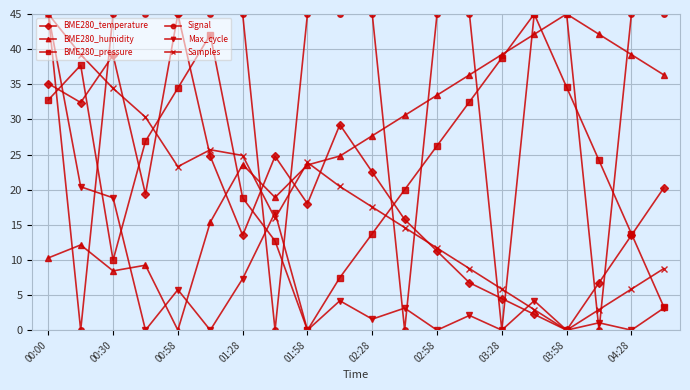

In Signal, how many points are lower than both neighbors (excluding endpoints)?

5